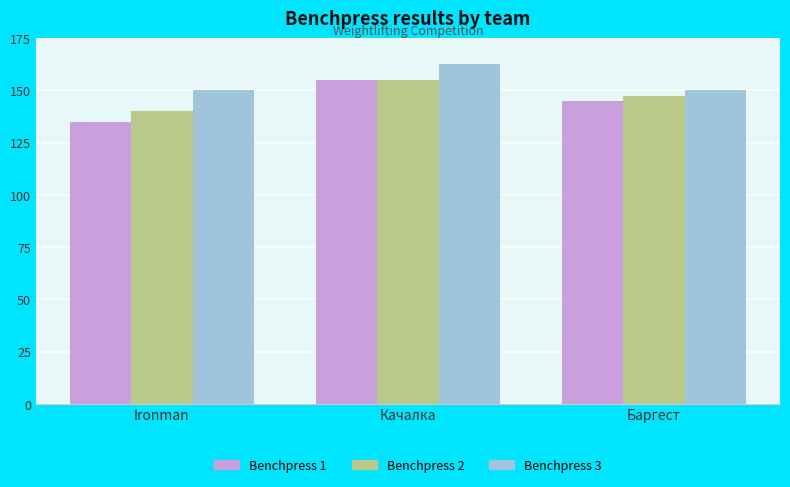

What is the difference between the maximum and minimum values in the Benchpress 2 series?

15.0